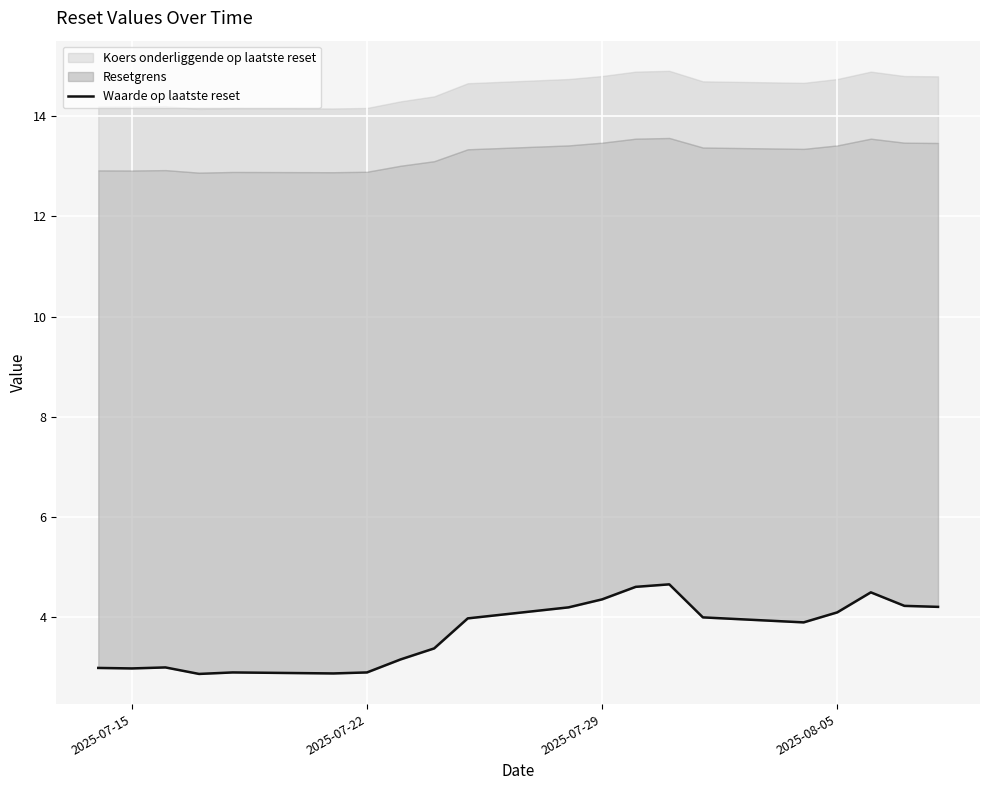

What is the sum of all values?

73.6